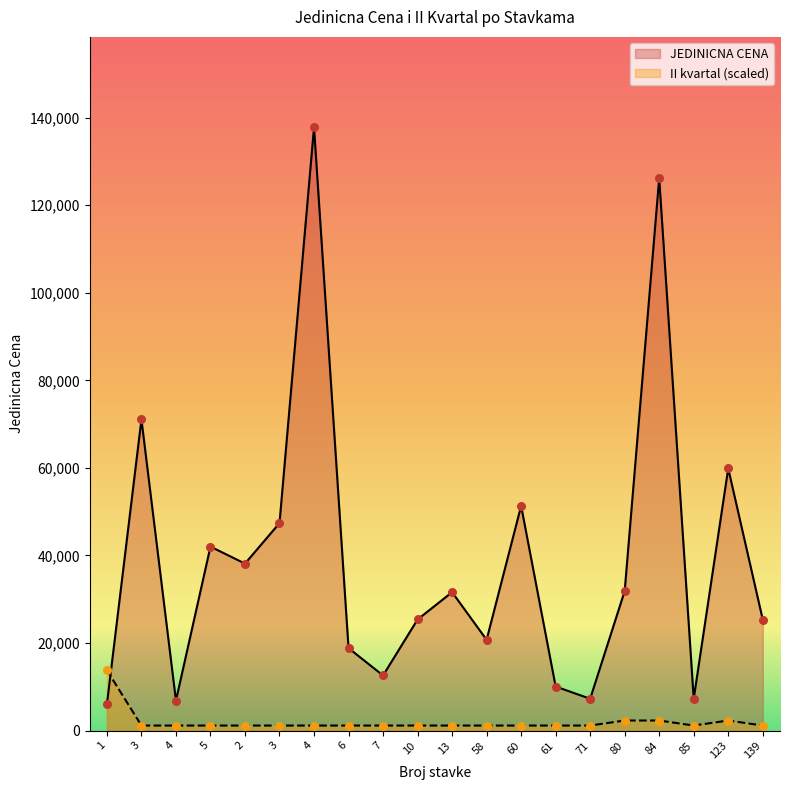

What are all the series names shown in the legend?

JEDINICNA CENA, II kvartal (scaled)